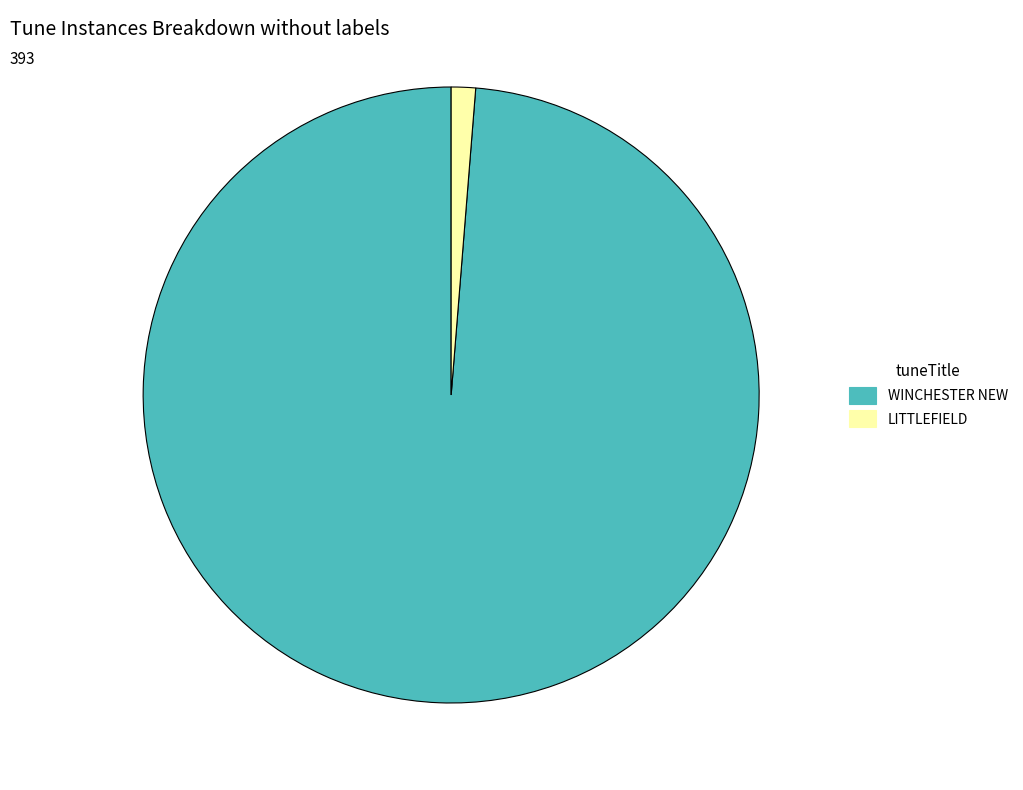

Which category has the biggest portion of the pie?

WINCHESTER NEW